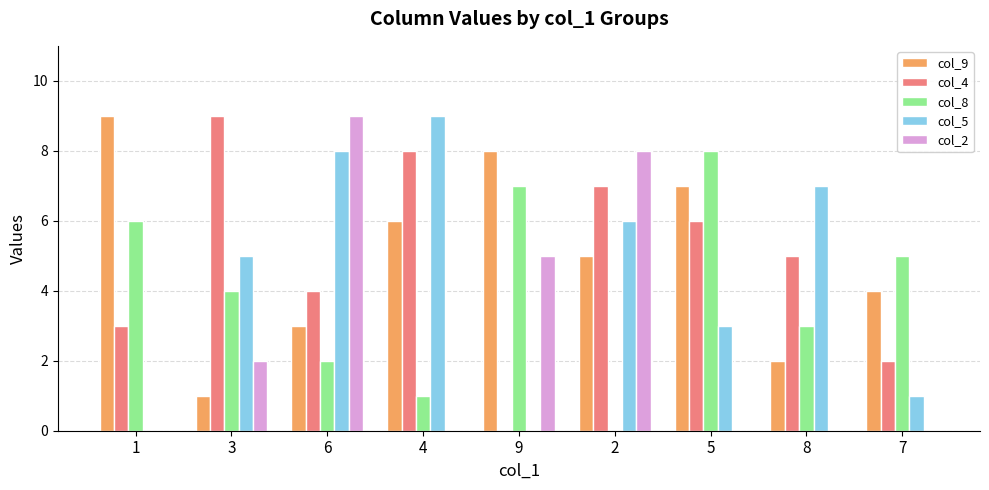

The col_2 series shows 0 at 8. True or false?

True